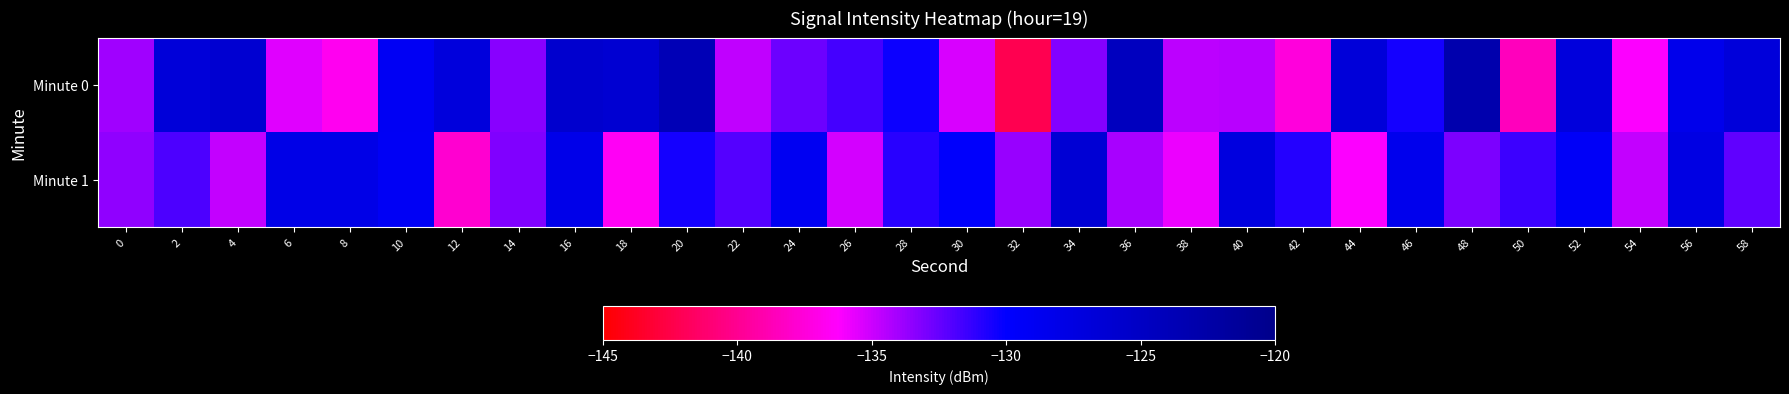

What is the smallest value displayed?

-142.2